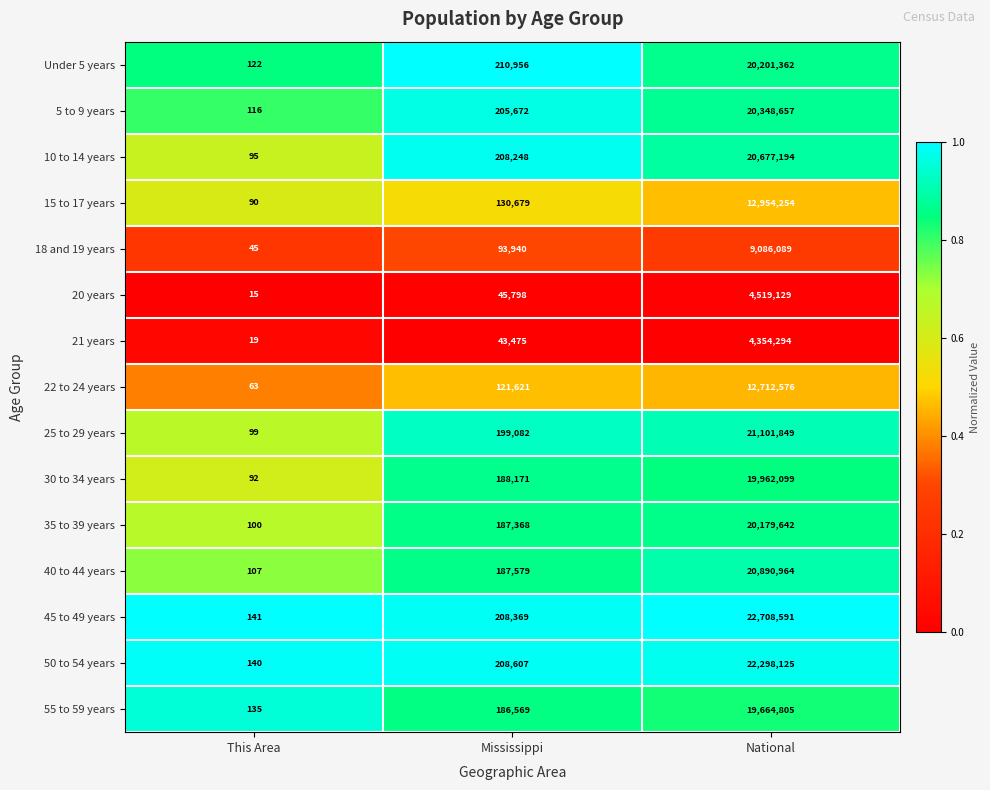

At which category does the chart reach its peak across all series?

National